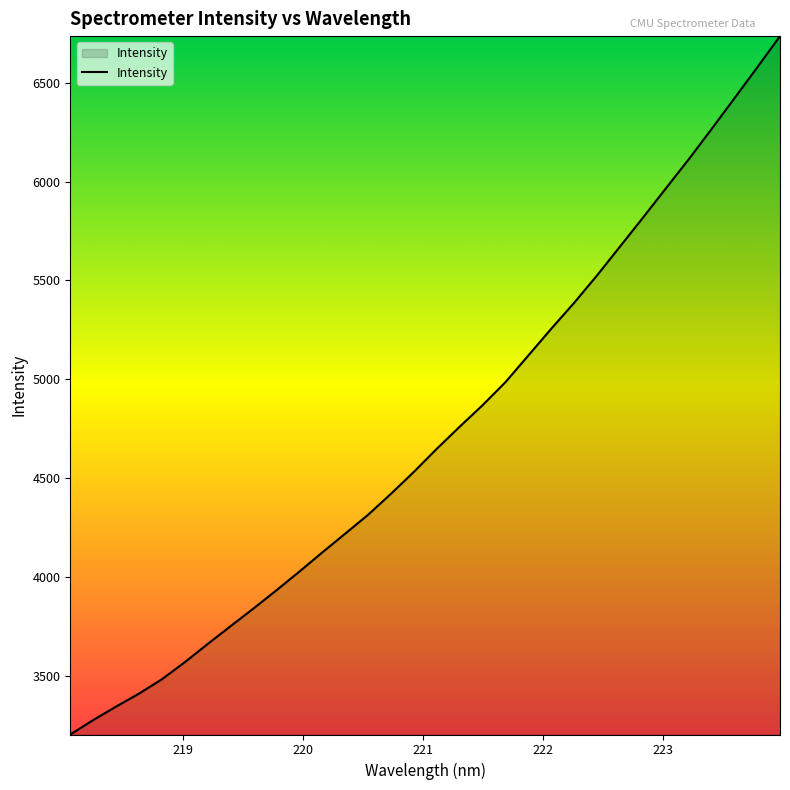

Reading right to left, what are all the values shown in this chart?

6736.0	6576.9	6420.3	6264.7	6111.3	5964.2	5816.0	5670.3	5524.8	5386.4	5255.2	5120.1	4985.0	4868.3	4759.6	4647.7	4531.0	4420.1	4313.8	4218.3	4123.2	4026.3	3931.8	3839.8	3750.4	3660.1	3567.9	3481.4	3408.7	3342.9	3274.7	3201.7